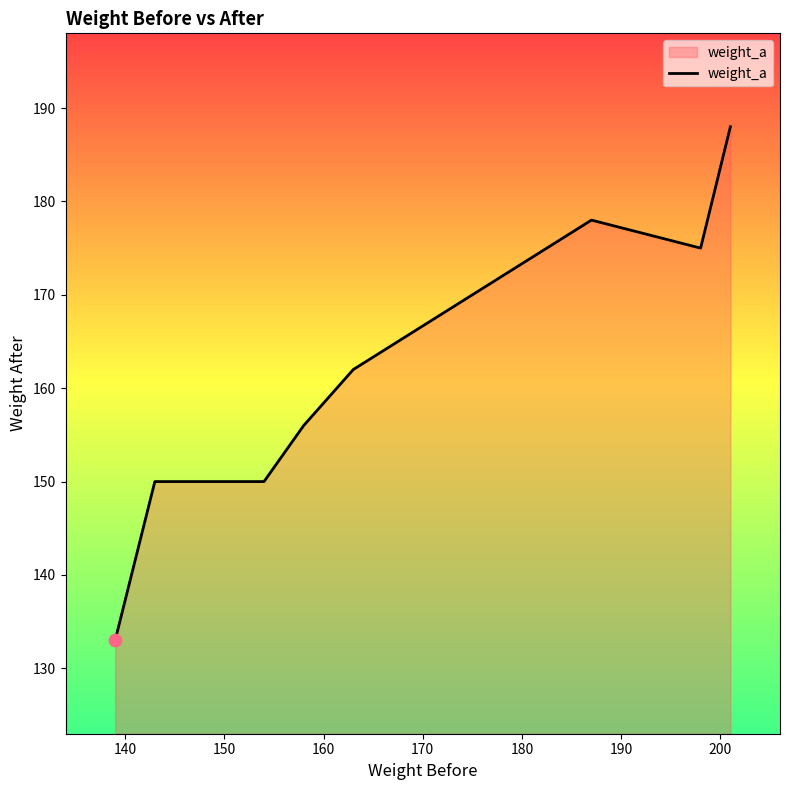

True or false: there are more than 0 points higher than both neighbors.

True